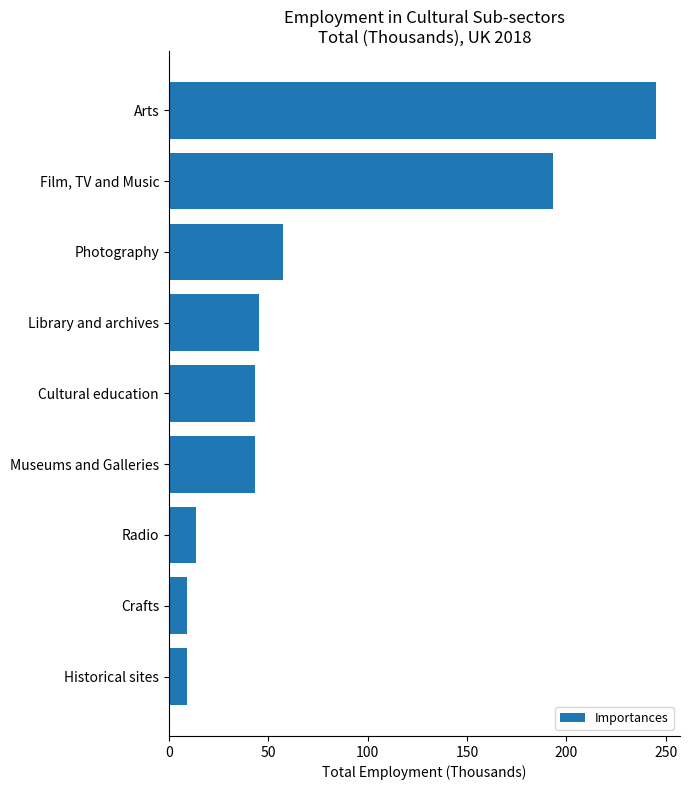

What value does the data have at Radio?

13.8